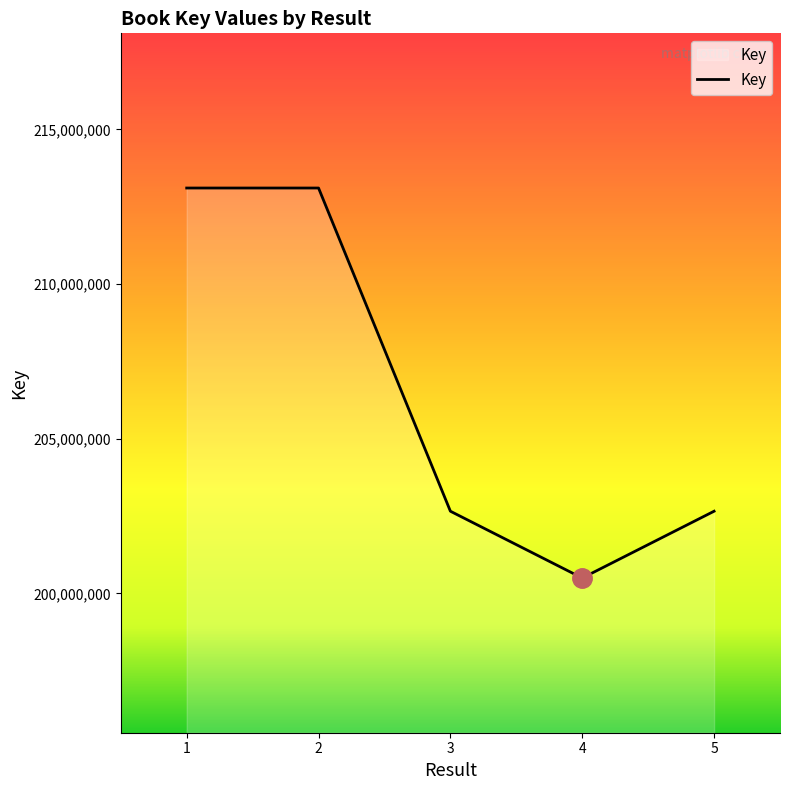

What is the change in value from 2 to 4?

-12606233